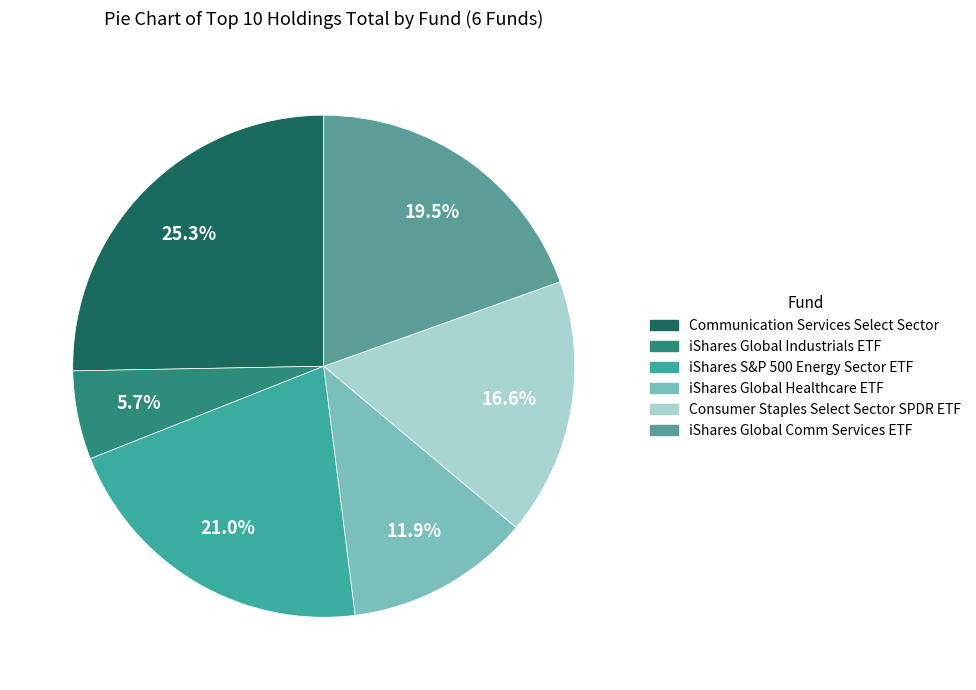

How many segments does this pie chart have?

6